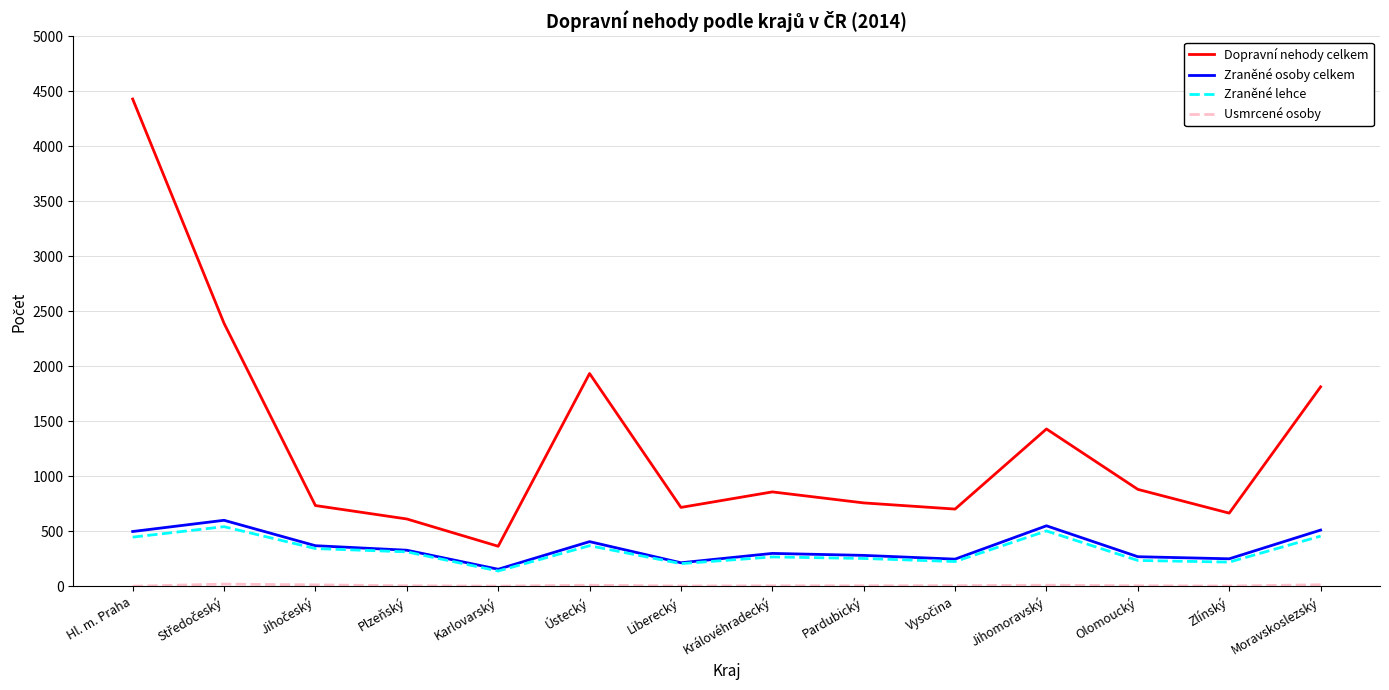

Is the value of Dopravní nehody celkem at Ústecký greater than the value of Zraněné osoby celkem at Pardubický?

Yes